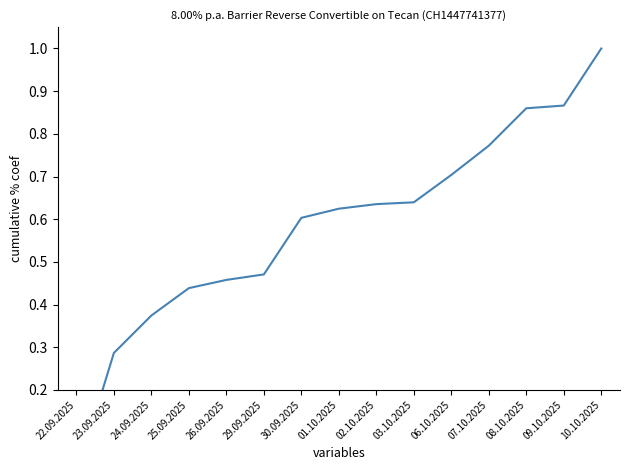

Rank the categories by value from lowest to highest.

22.09.2025, 23.09.2025, 24.09.2025, 25.09.2025, 26.09.2025, 29.09.2025, 30.09.2025, 01.10.2025, 02.10.2025, 03.10.2025, 06.10.2025, 07.10.2025, 08.10.2025, 09.10.2025, 10.10.2025